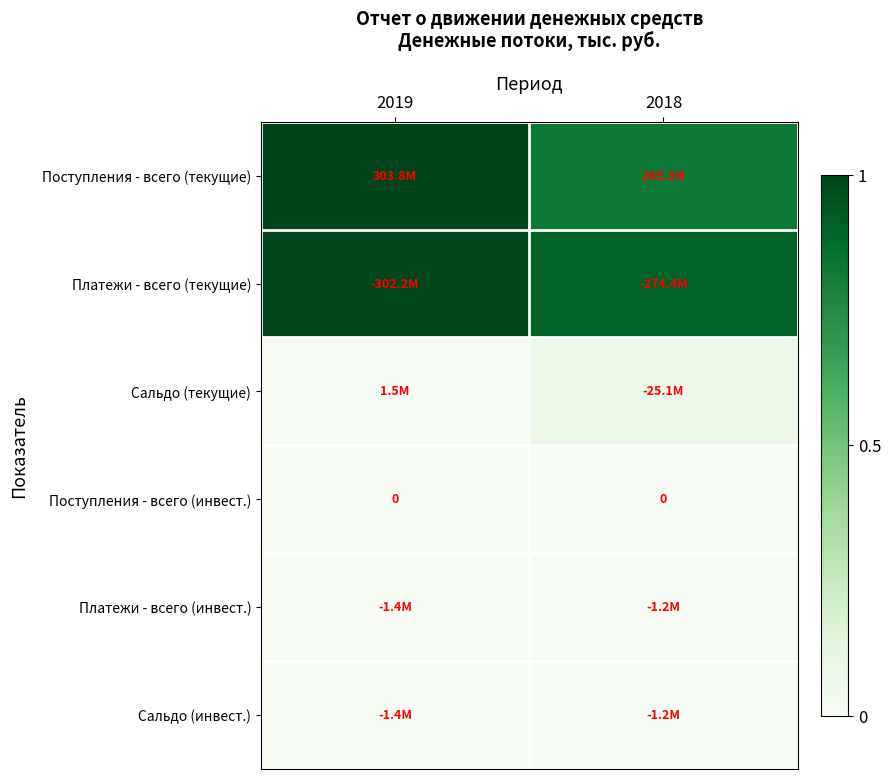

At how many categories does at least one series exceed 0?

2